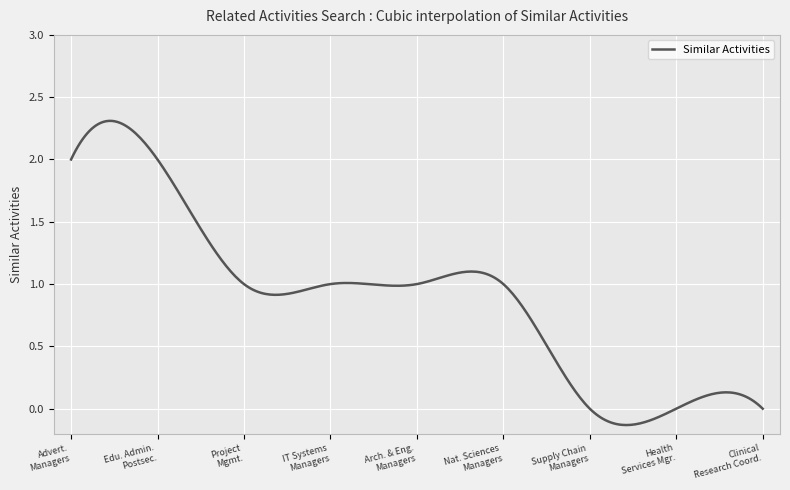

What is the difference between the maximum and minimum values?

2.4